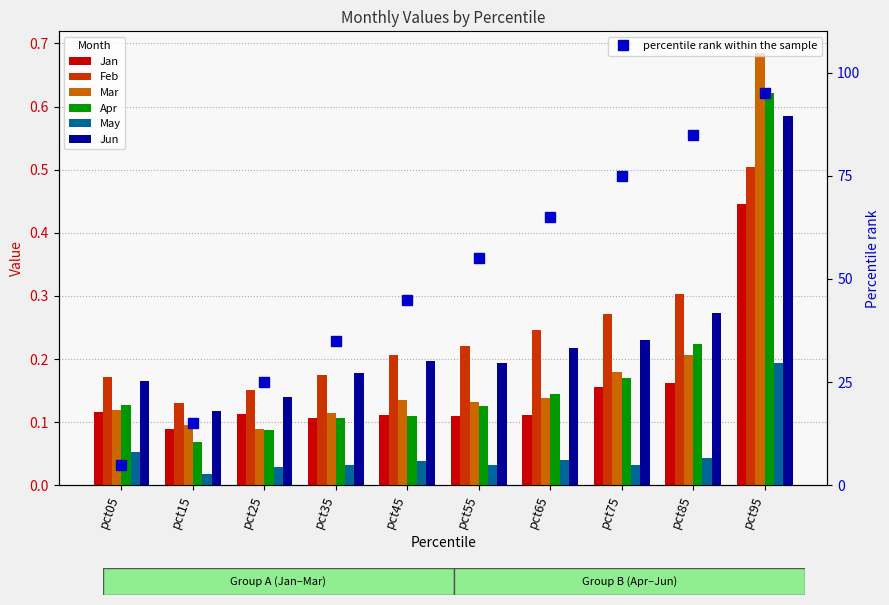

How many categories are shown in the chart?

10